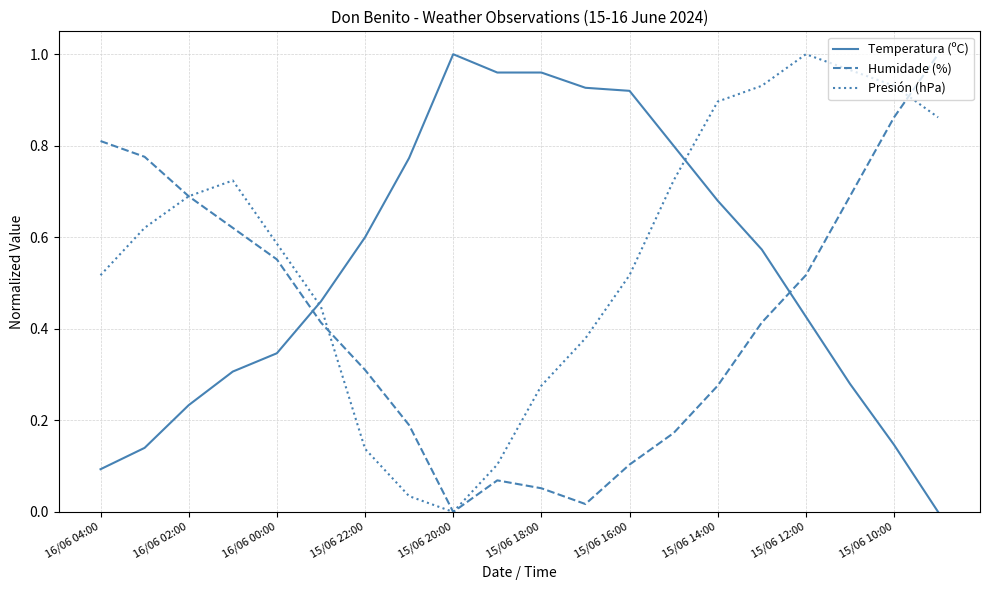

How many times do Humidade (%) and Temperatura (ºC) cross each other?

2